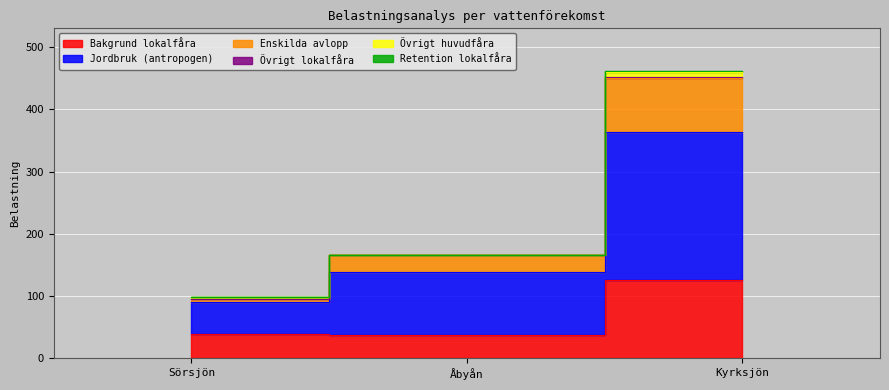

What is the maximum value for Bakgrund lokalfåra?

126.6